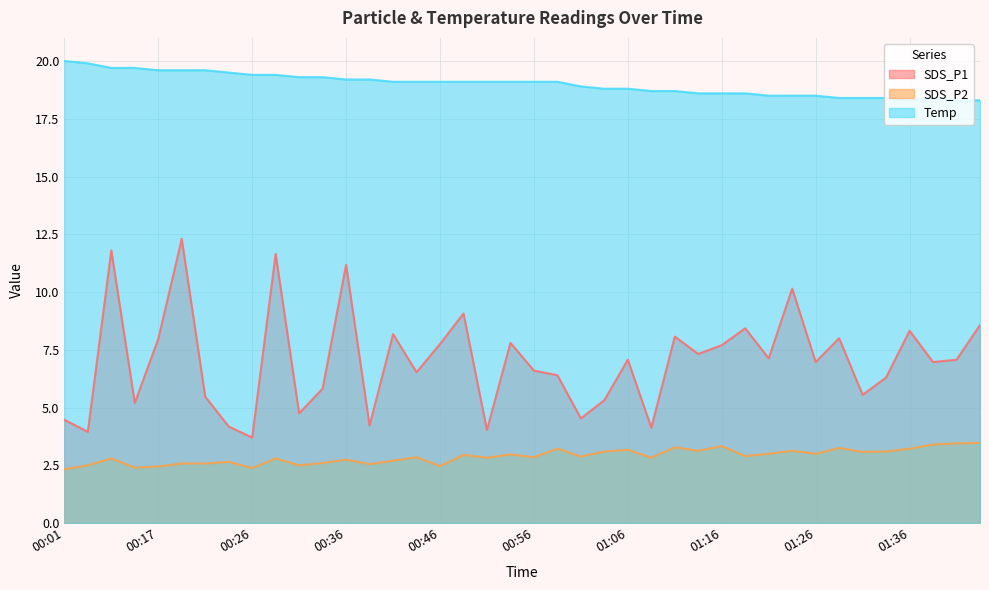

What is the highest value of the Temp series?

20.0